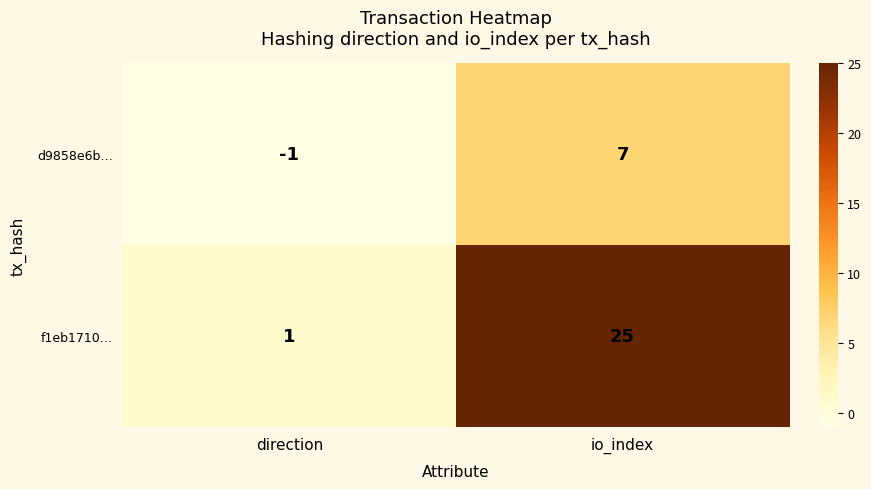

At how many categories does at least one series exceed 14?

1